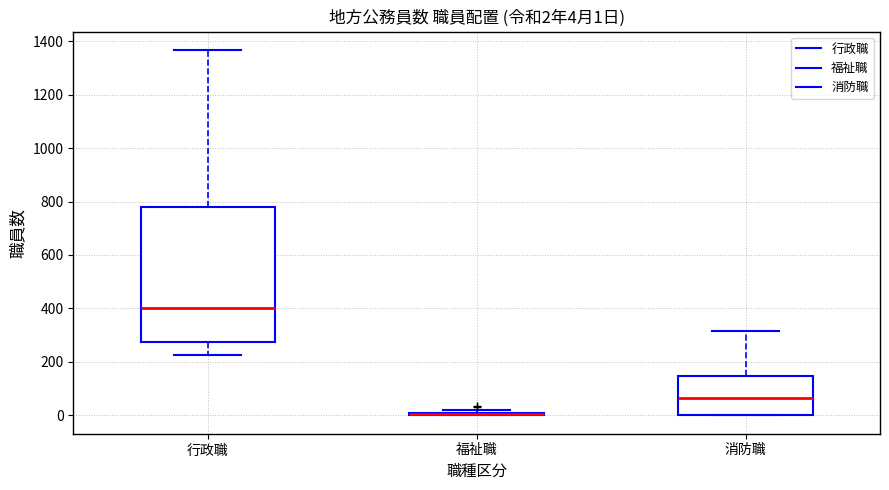

Comparing the boxes themselves (not the whiskers), which one is the tallest?

行政職